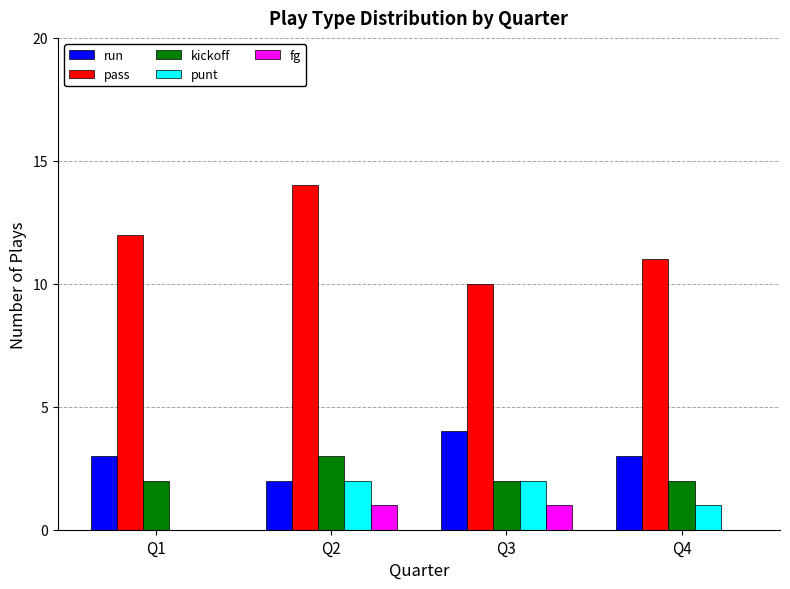

Is it true that pass equals 11 at Q4?

True